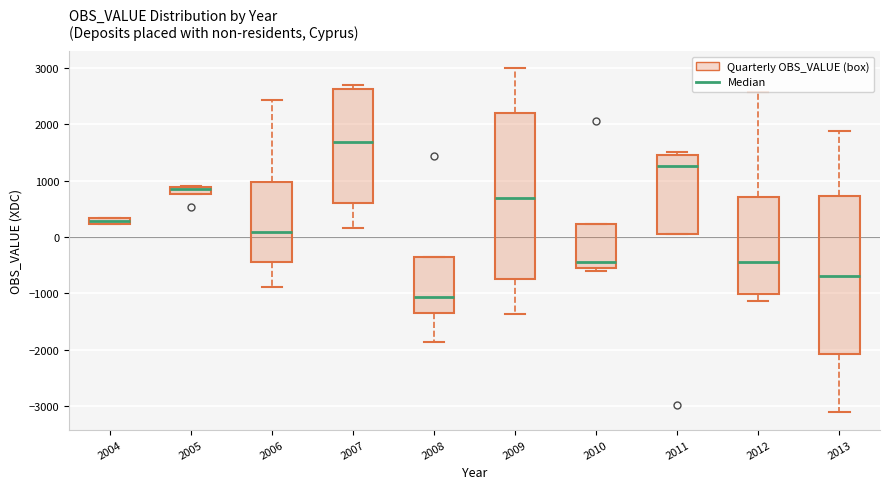

Where is the lower edge of the box at x = 2009 on the y-axis? The values are not printed on the chart, so give them approximately, as read against the axis.

-700